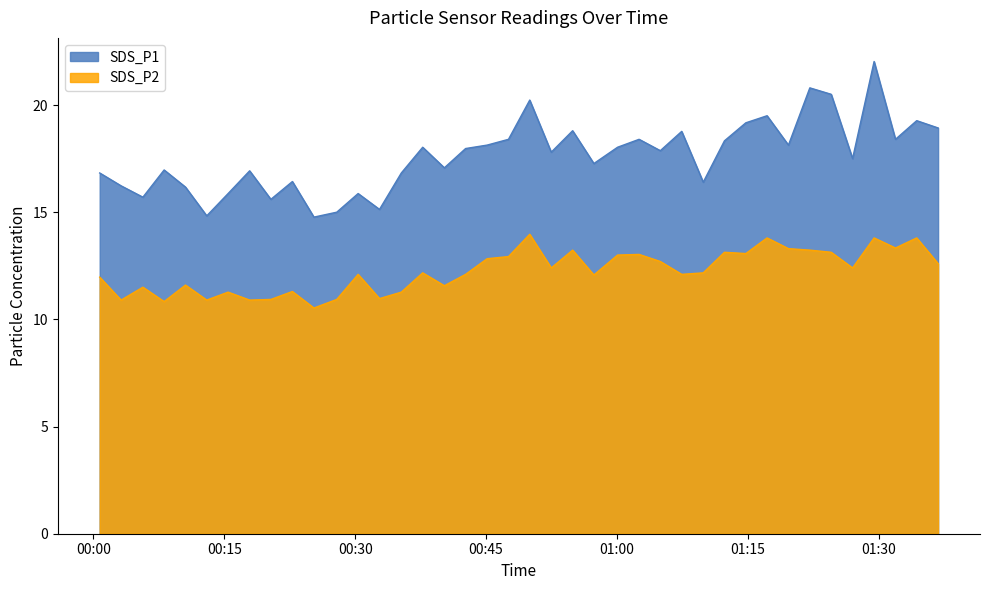

Between 2022/03/22 01:09:53 and 2022/03/22 01:27:00, which is larger?

2022/03/22 01:27:00